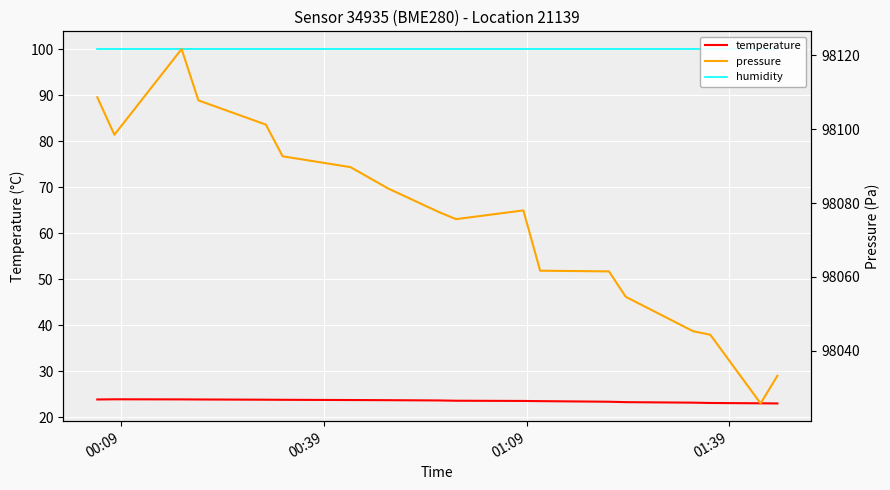

How many lines are shown in the chart?

3